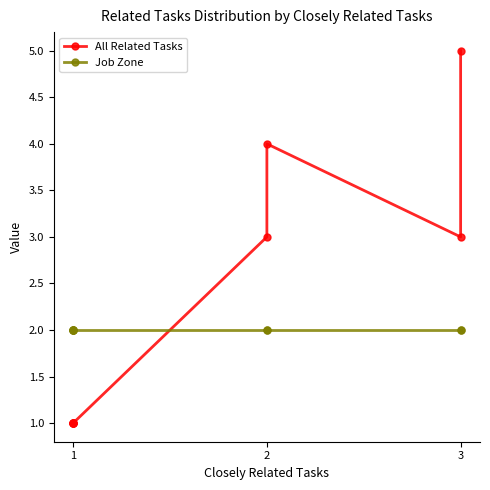

What is the minimum value for All Related Tasks?

1